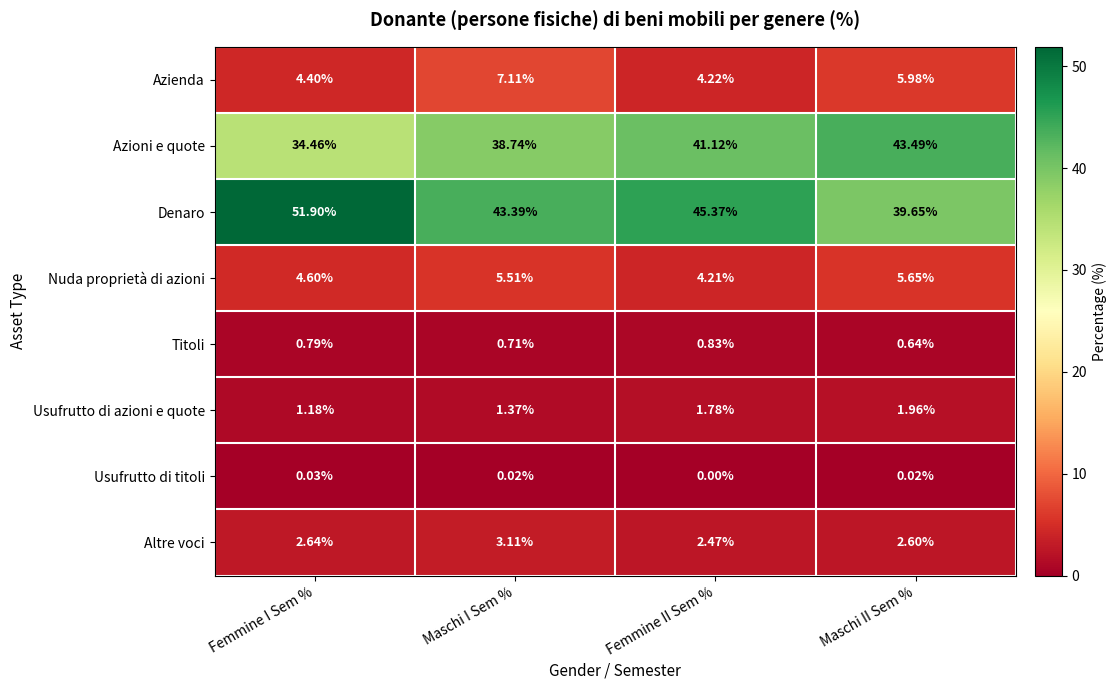

Which label corresponds to the smallest value in the chart?

Femmine II Sem %